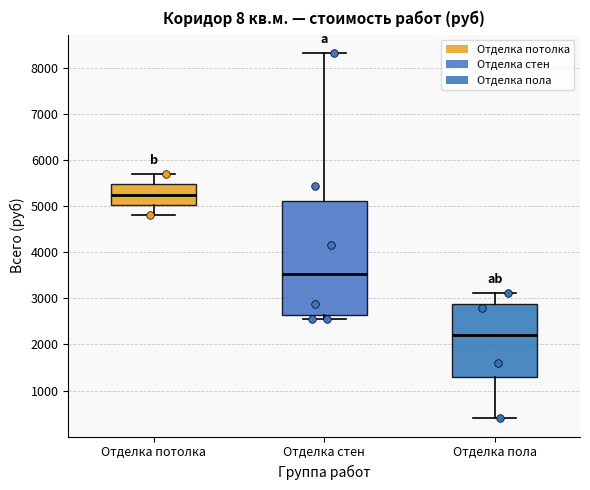

Which box has the lowest median line?

Отделка пола